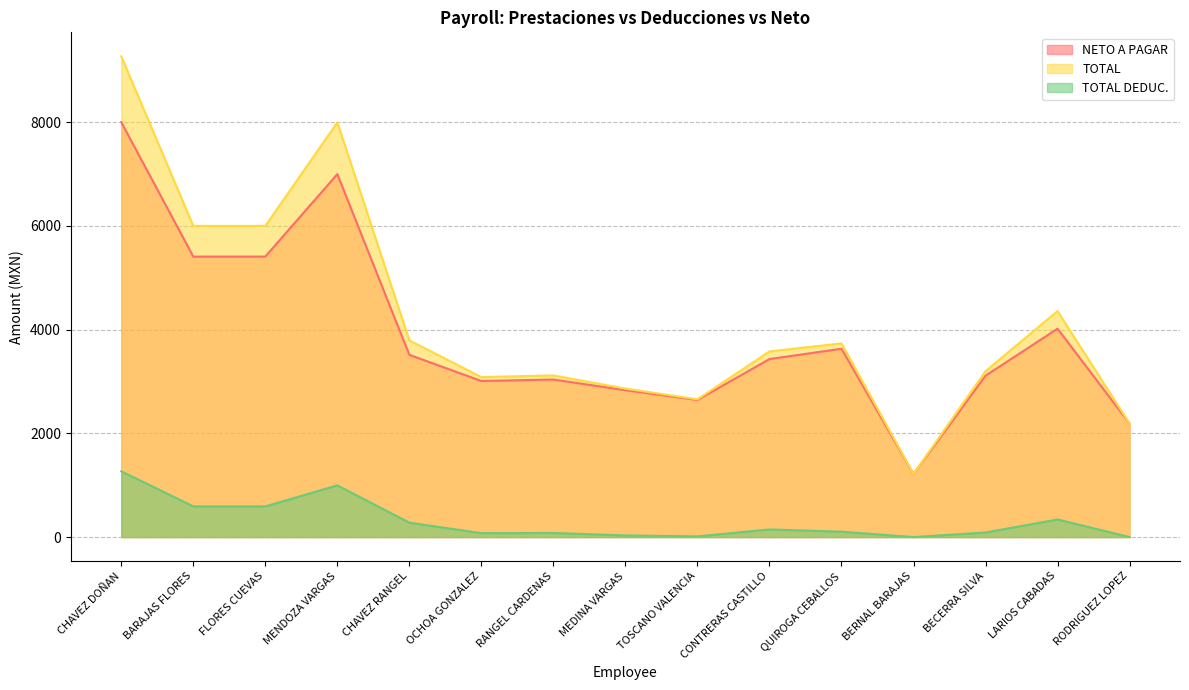

Rank the series by their maximum value, from highest to lowest.

TOTAL, NETO A PAGAR, TOTAL DEDUC.